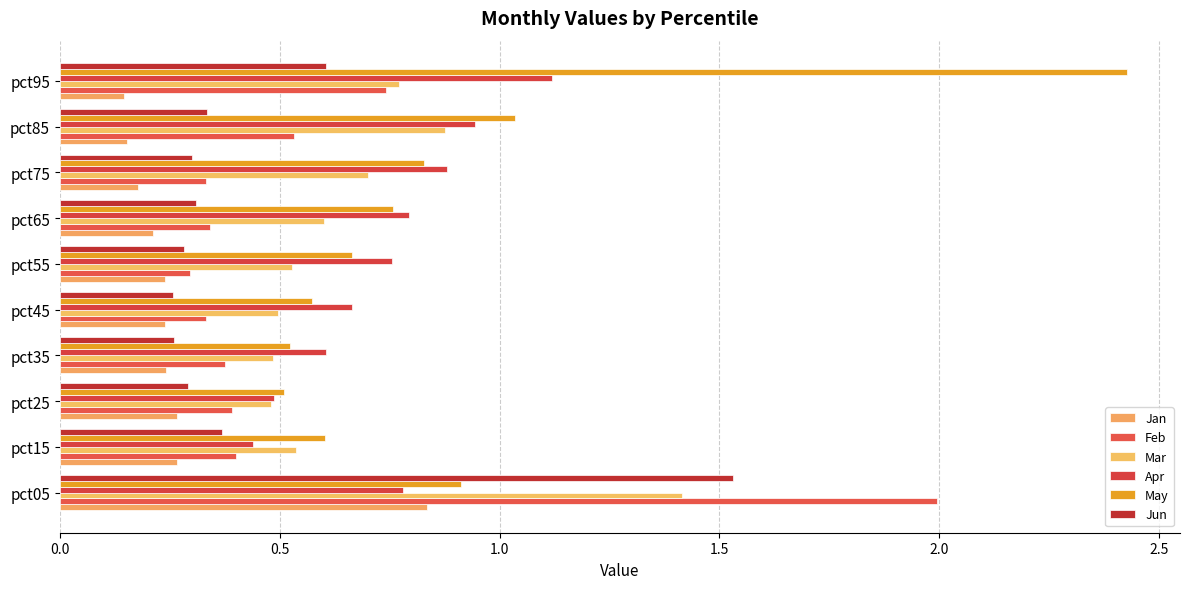

What is the difference between the second highest and second lowest values in the Feb series?

0.4